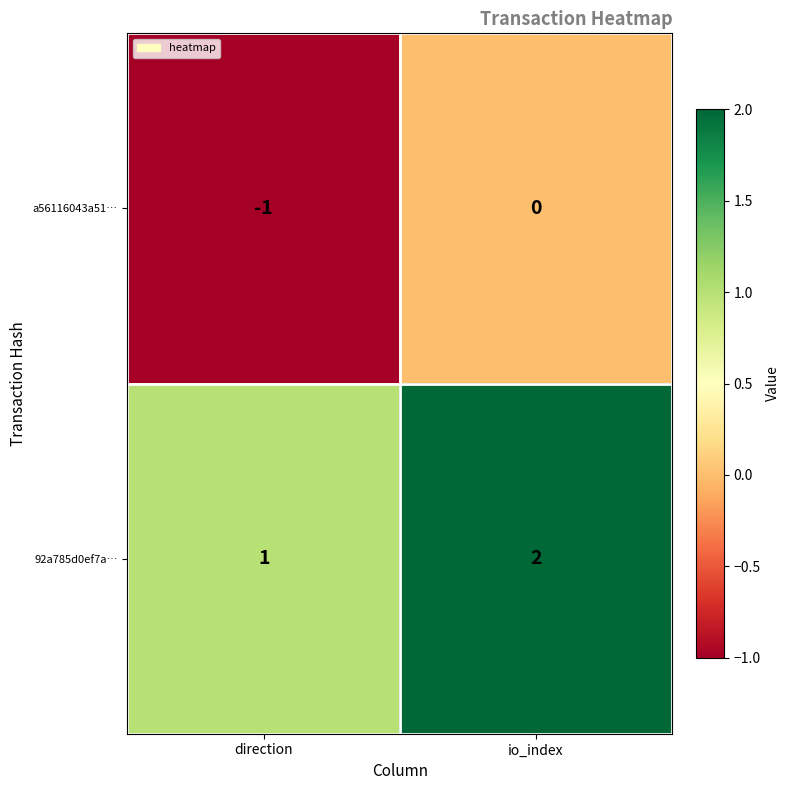

List the series in order of their peak value, highest first.

92a785d0ef7a…, a56116043a51…